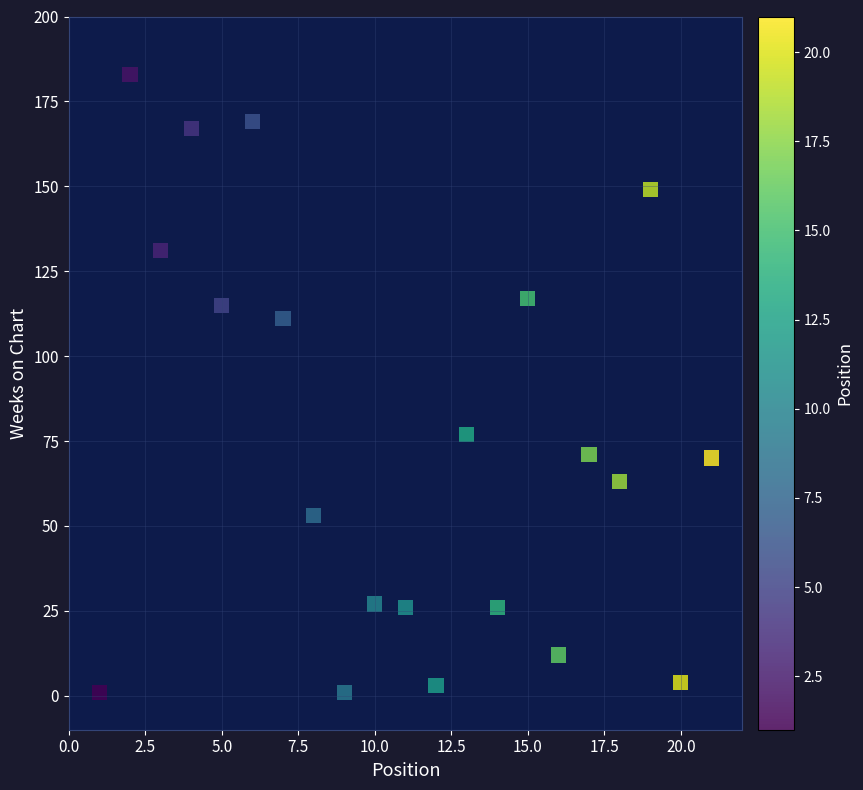

What is the range of Y values (max minus min)?

182